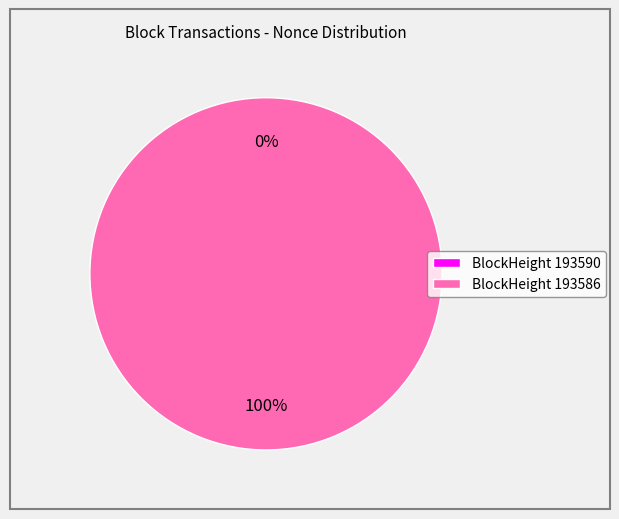

To the nearest percent, what percentage of the pie is 193586?

100%